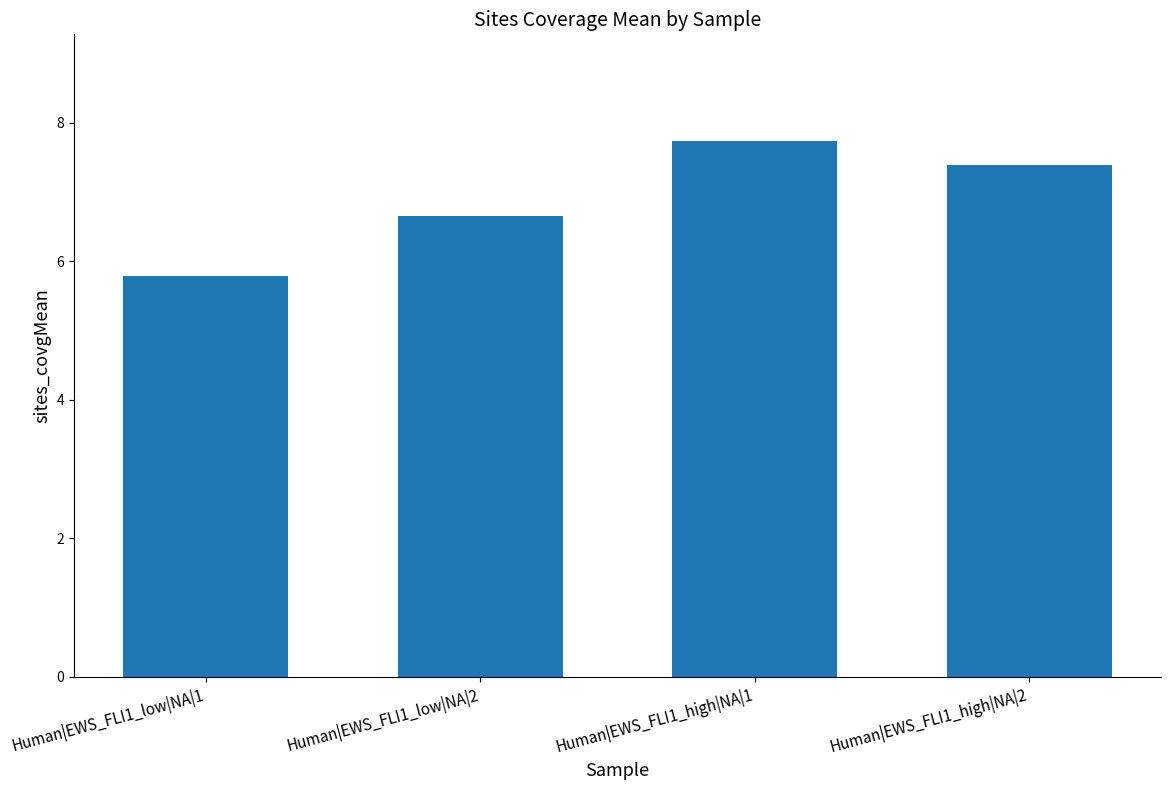

Reading right to left, extract all data points from this chart.

Human|EWS_FLI1_high|NA|2=7.4	Human|EWS_FLI1_high|NA|1=7.7	Human|EWS_FLI1_low|NA|2=6.7	Human|EWS_FLI1_low|NA|1=5.8